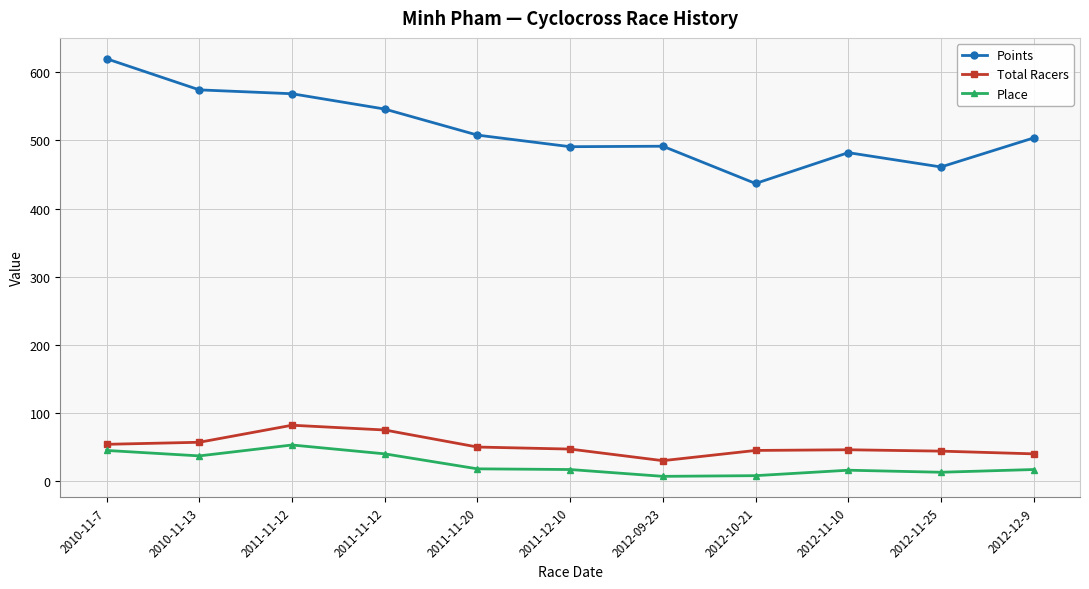

Reading right to left, list all the values displayed in this chart.

Points: 2012-12-9=503.6	2012-11-25=461.0	2012-11-10=482.0	2012-10-21=436.7	2012-09-23=491.4	2011-12-10=490.7	2011-11-20=507.7	2011-11-12=545.9	2011-11-12=568.4	2010-11-13=574.1	2010-11-7=619.7
Total Racers: 2012-12-9=40.0	2012-11-25=44.0	2012-11-10=46.0	2012-10-21=45.0	2012-09-23=30.0	2011-12-10=47.0	2011-11-20=50.0	2011-11-12=75.0	2011-11-12=82.0	2010-11-13=57.0	2010-11-7=54.0
Place: 2012-12-9=17.0	2012-11-25=13.0	2012-11-10=16.0	2012-10-21=8.0	2012-09-23=7.0	2011-12-10=17.0	2011-11-20=18.0	2011-11-12=40.0	2011-11-12=53.0	2010-11-13=37.0	2010-11-7=45.0